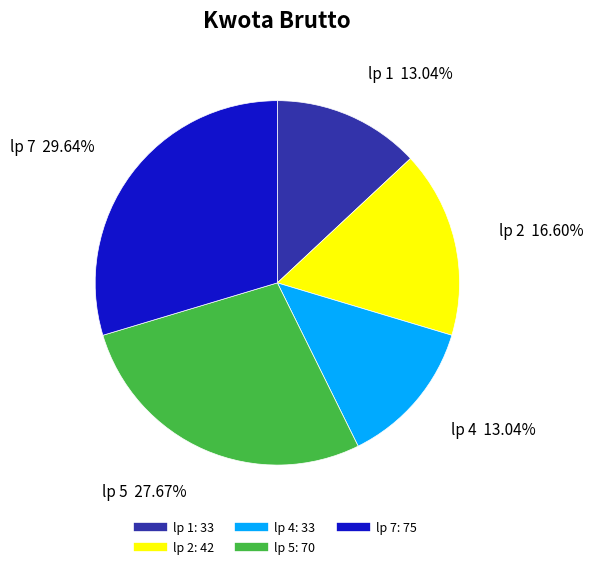

How many segments does this pie chart have?

5